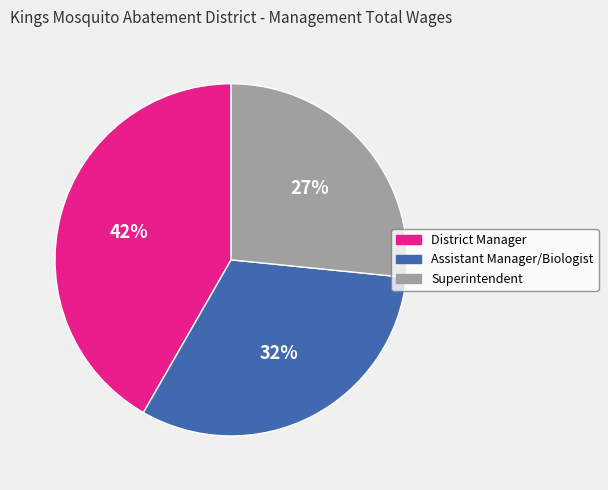

Does any single category account for the majority?

No